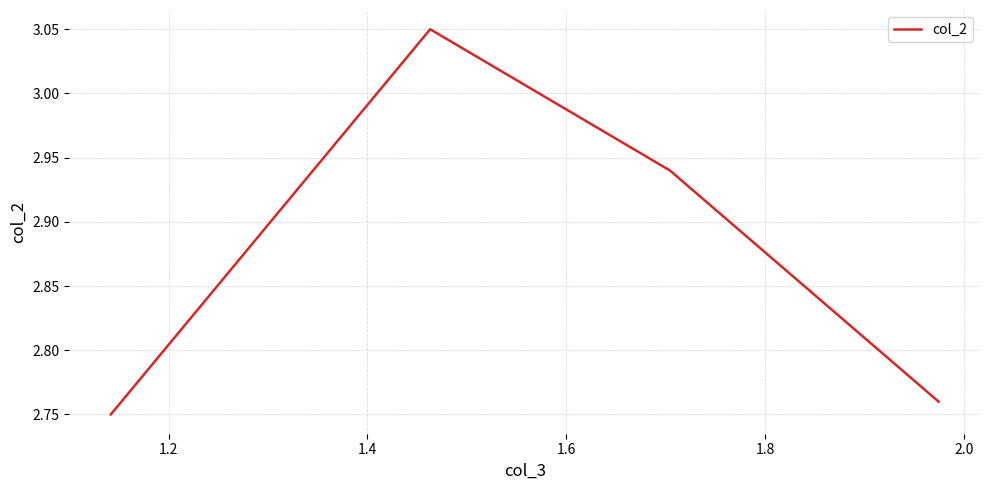

Count the values in the range 2 to 3.

3